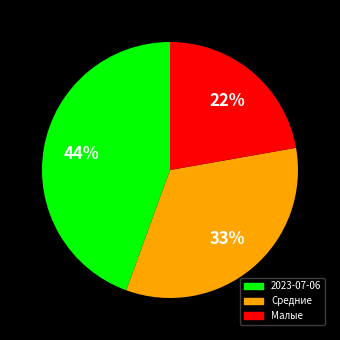

To the nearest percent, what is the difference between the largest and smallest slice percentages?

22%